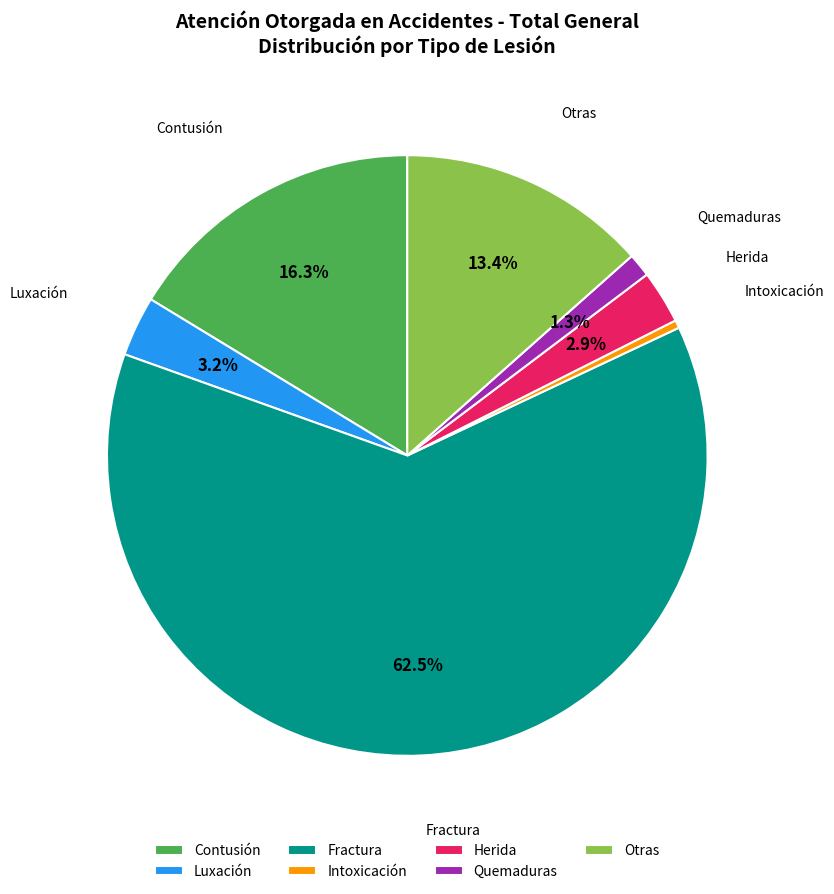

What is the majority slice?

Fractura